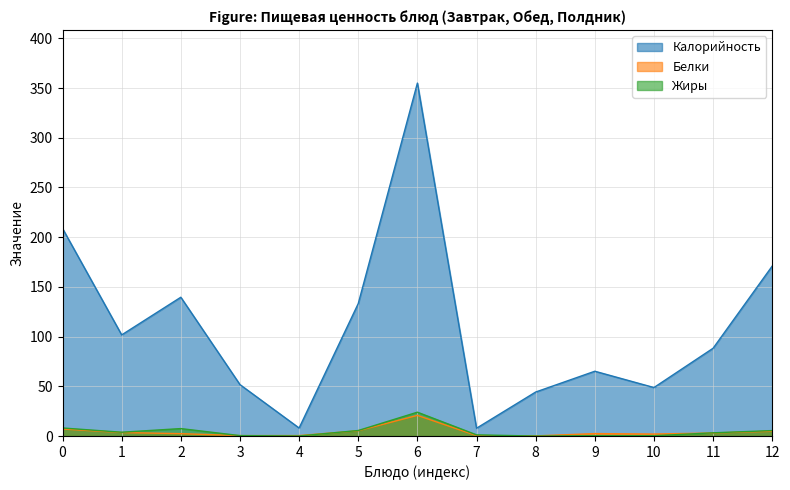

How many categories are shown in the chart?

13